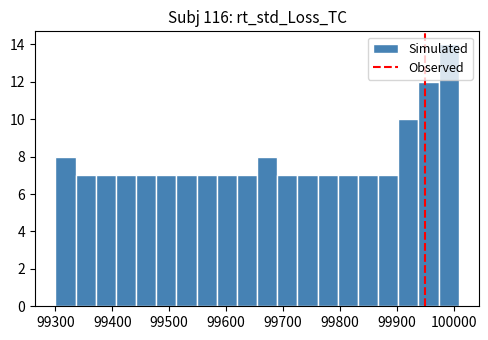

Around what value on the x-axis is the tallest bar? Give the approximate position of its centre, as read against the axis.

99990